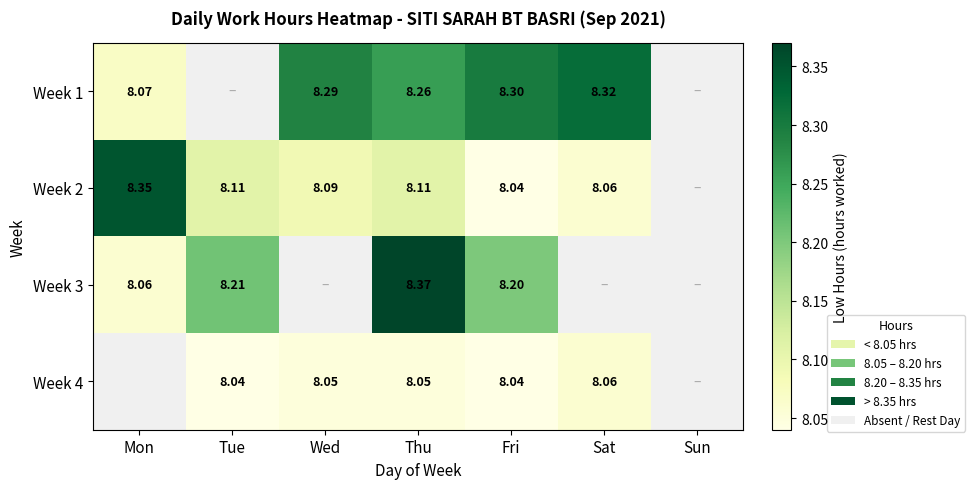

How many data points does each series have?

7